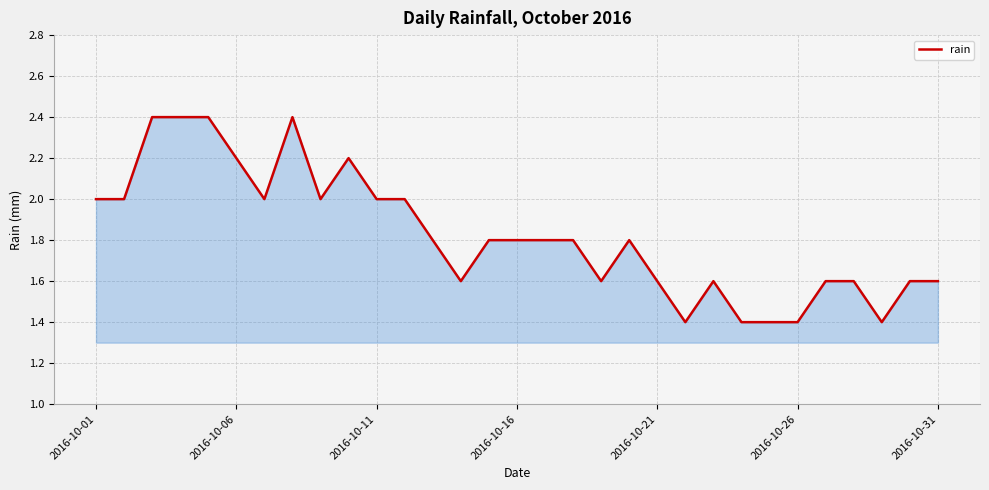

What is the smallest value displayed?

1.4